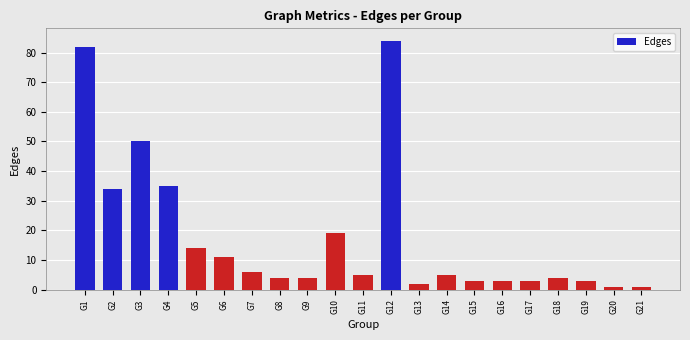

How many data points does each series have?

21